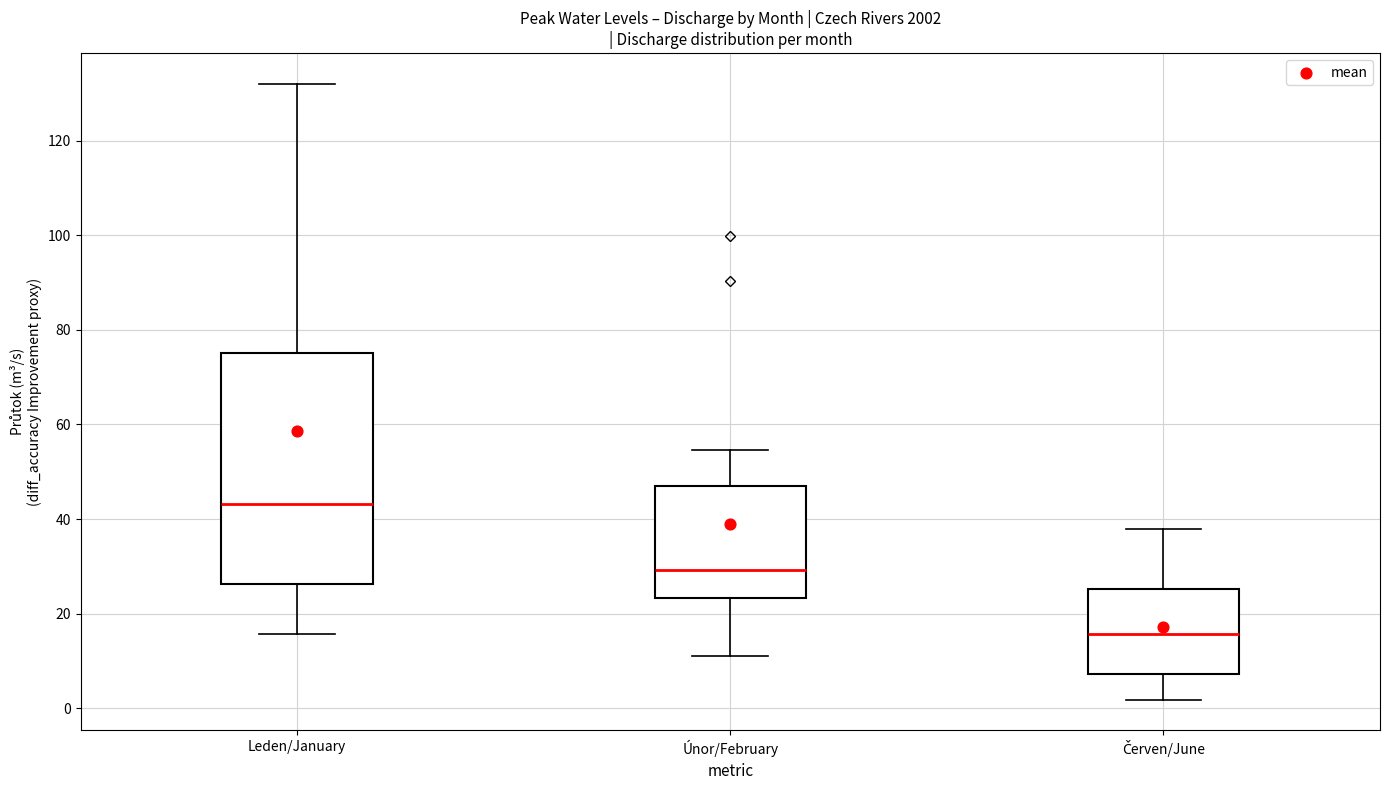

Which box's median line is the highest?

Leden/January